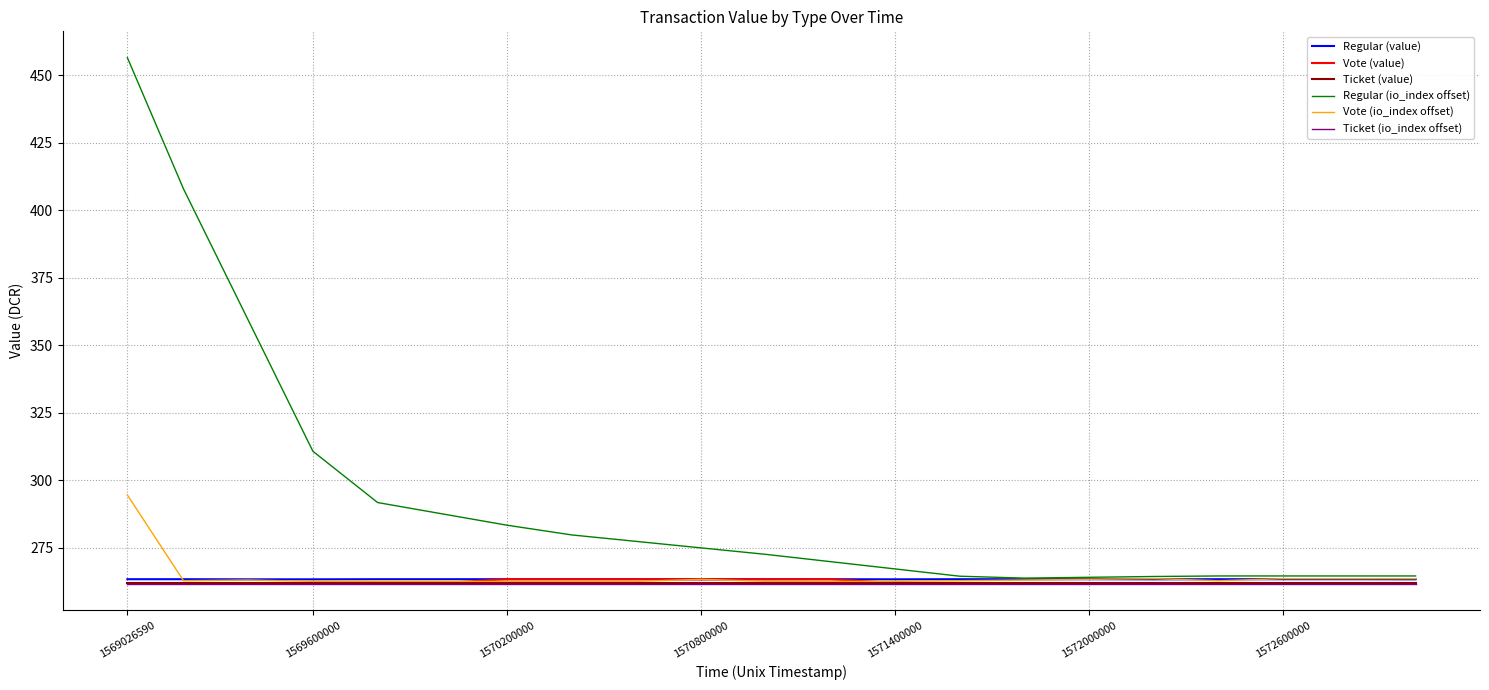

What is the smallest value displayed?

261.5